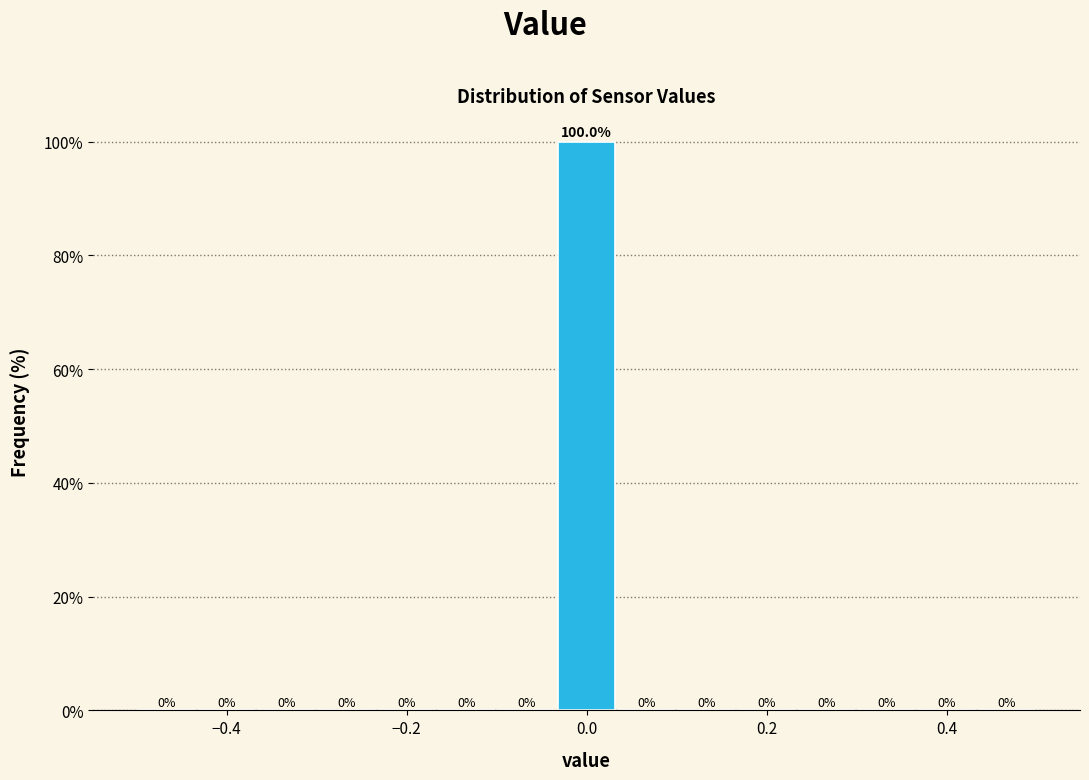

Around what value on the x-axis is the tallest bar? Give the approximate position of its centre, as read against the axis.

0.00